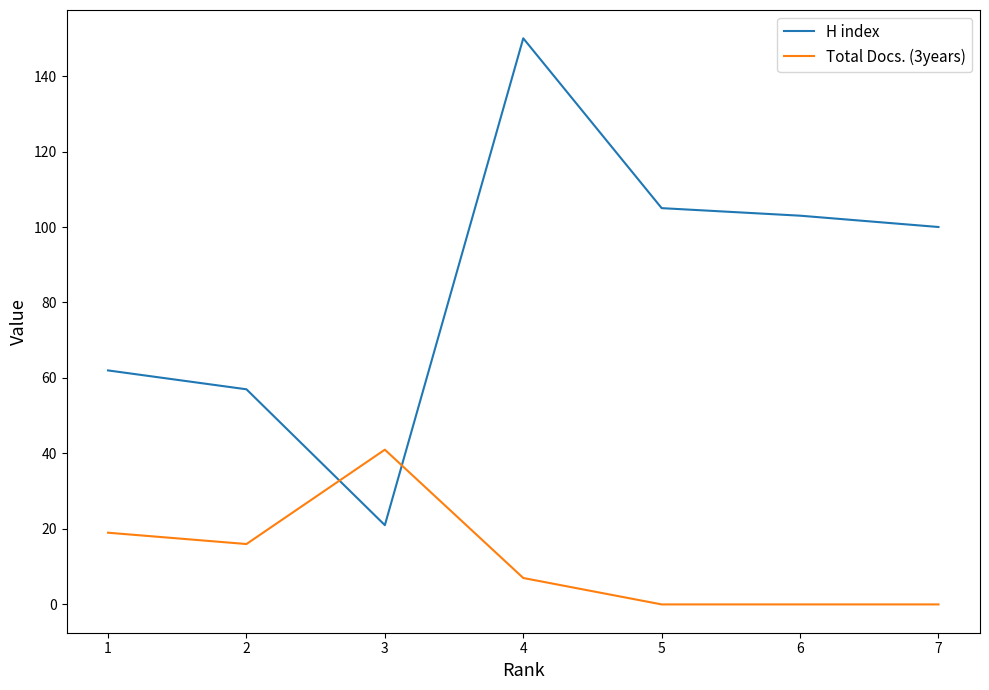

Is the value of H index at 2 greater than the value of Total Docs. (3years) at 7?

Yes